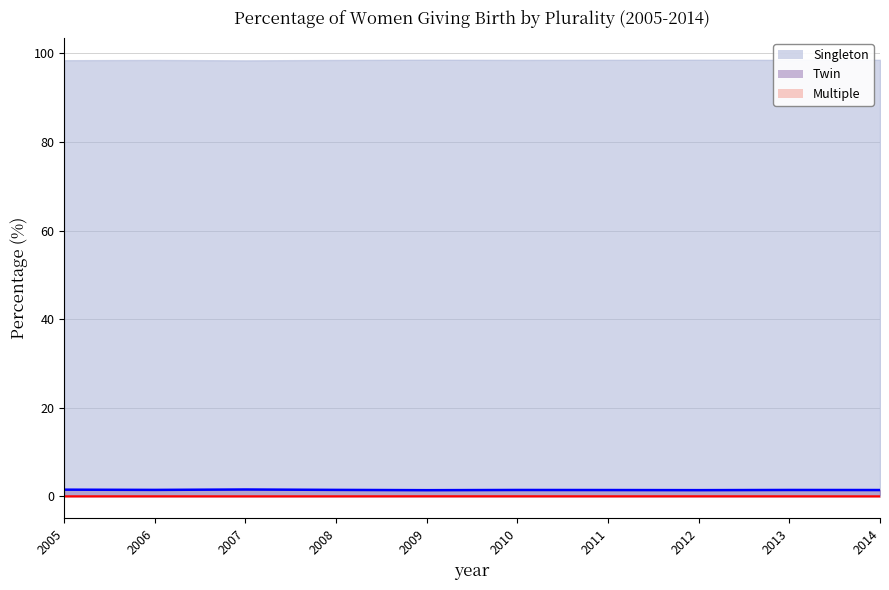

What is the difference between the highest and lowest values at 2011?

98.5